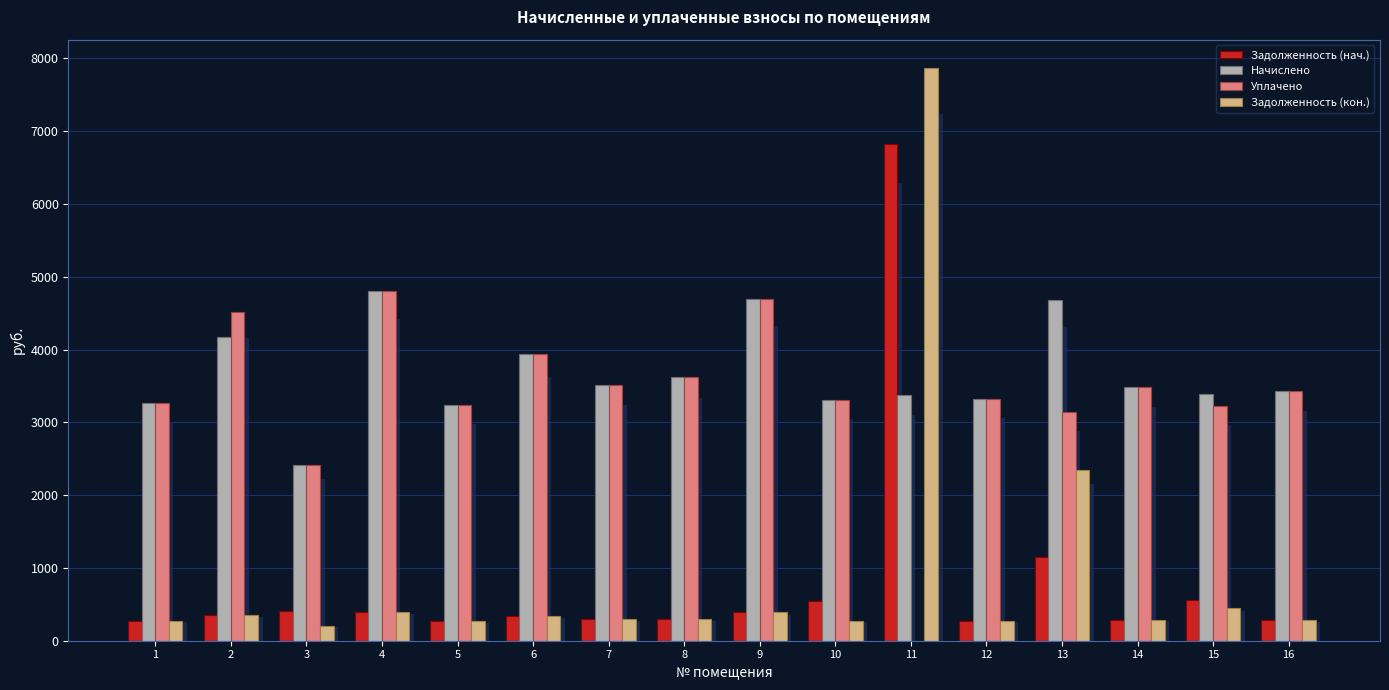

What is the difference between the highest and lowest values at 9?

4303.5